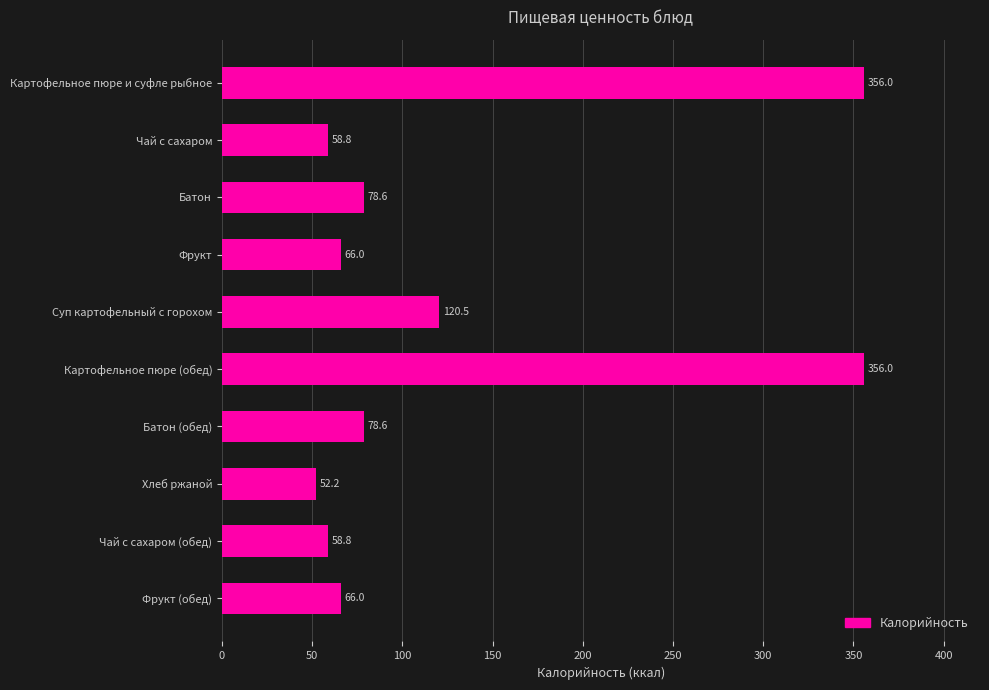

Are the bars horizontal?

Yes